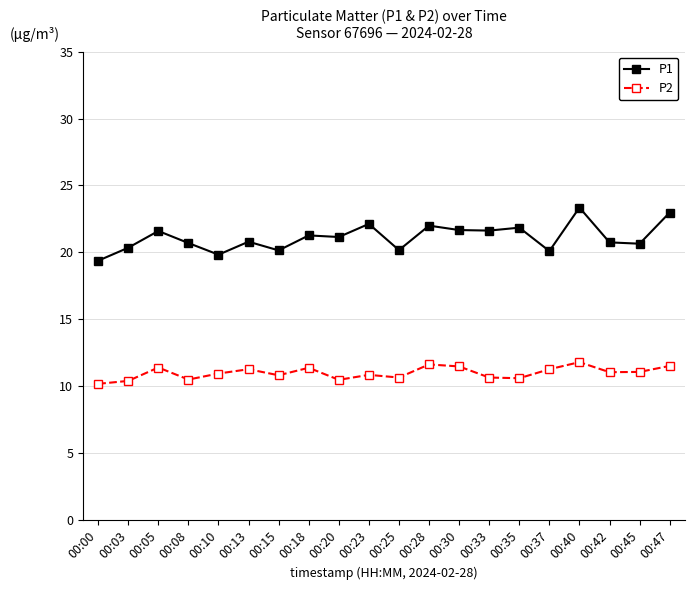

Between 00:00 and 00:18, which series saw the biggest shift?

P1